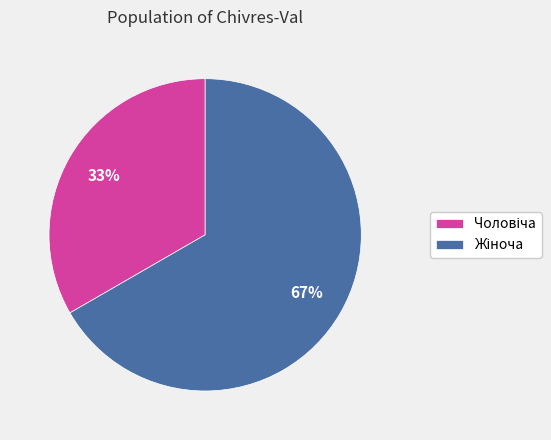

To the nearest percent, what is the average slice percentage?

50%